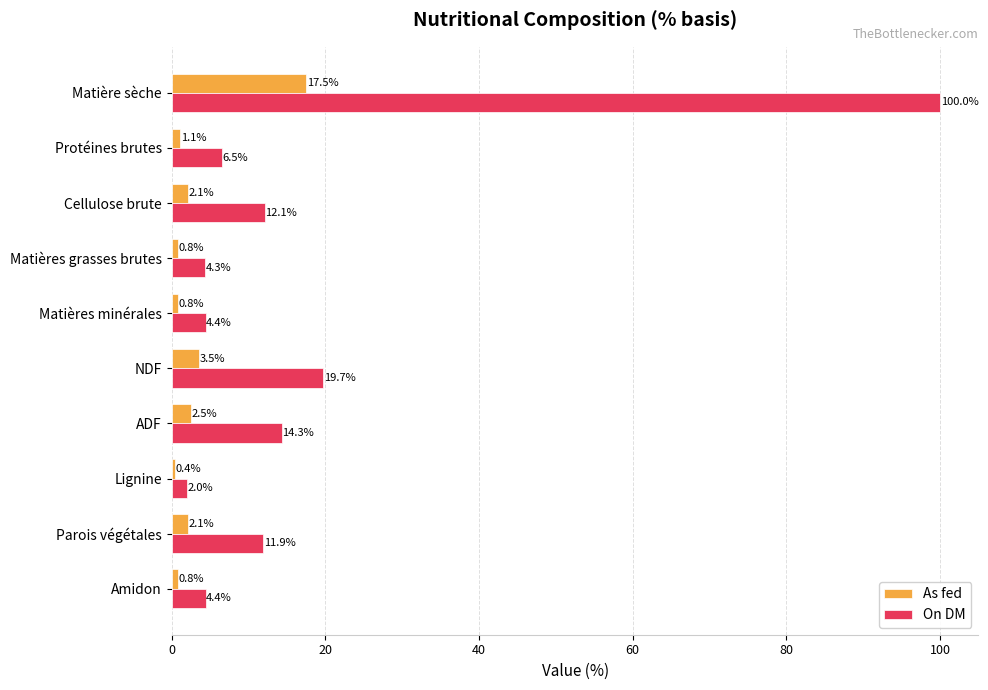

The value of On DM at ADF is 8.1. True or false?

False